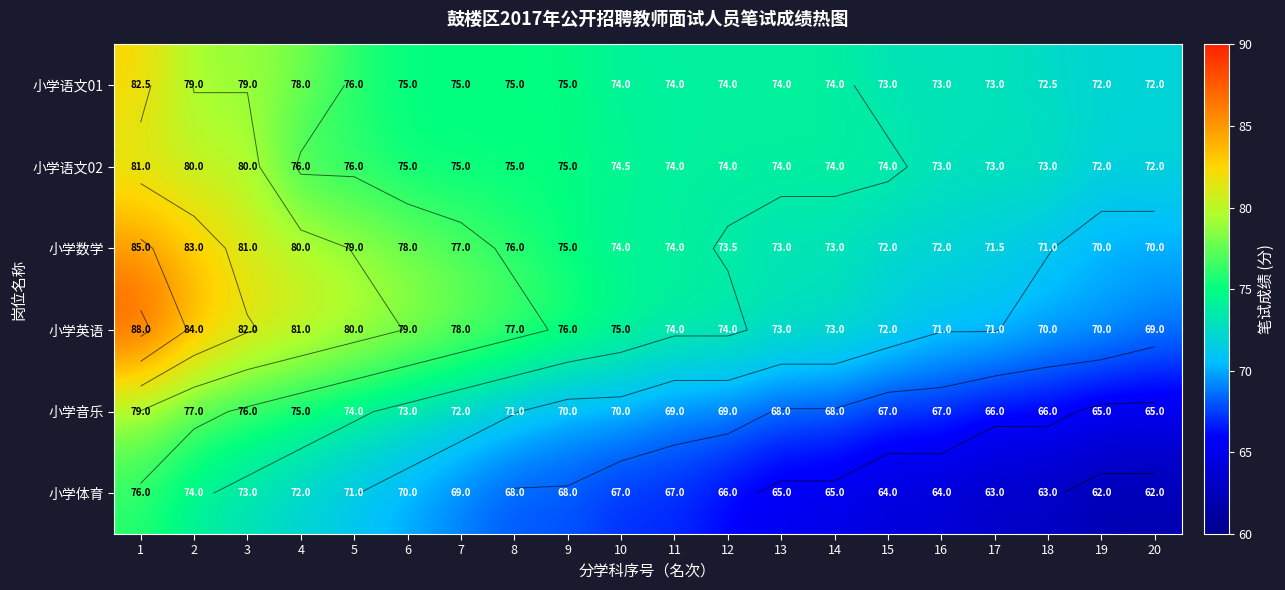

The 小学体育 series shows 14.7 at 8. True or false?

False